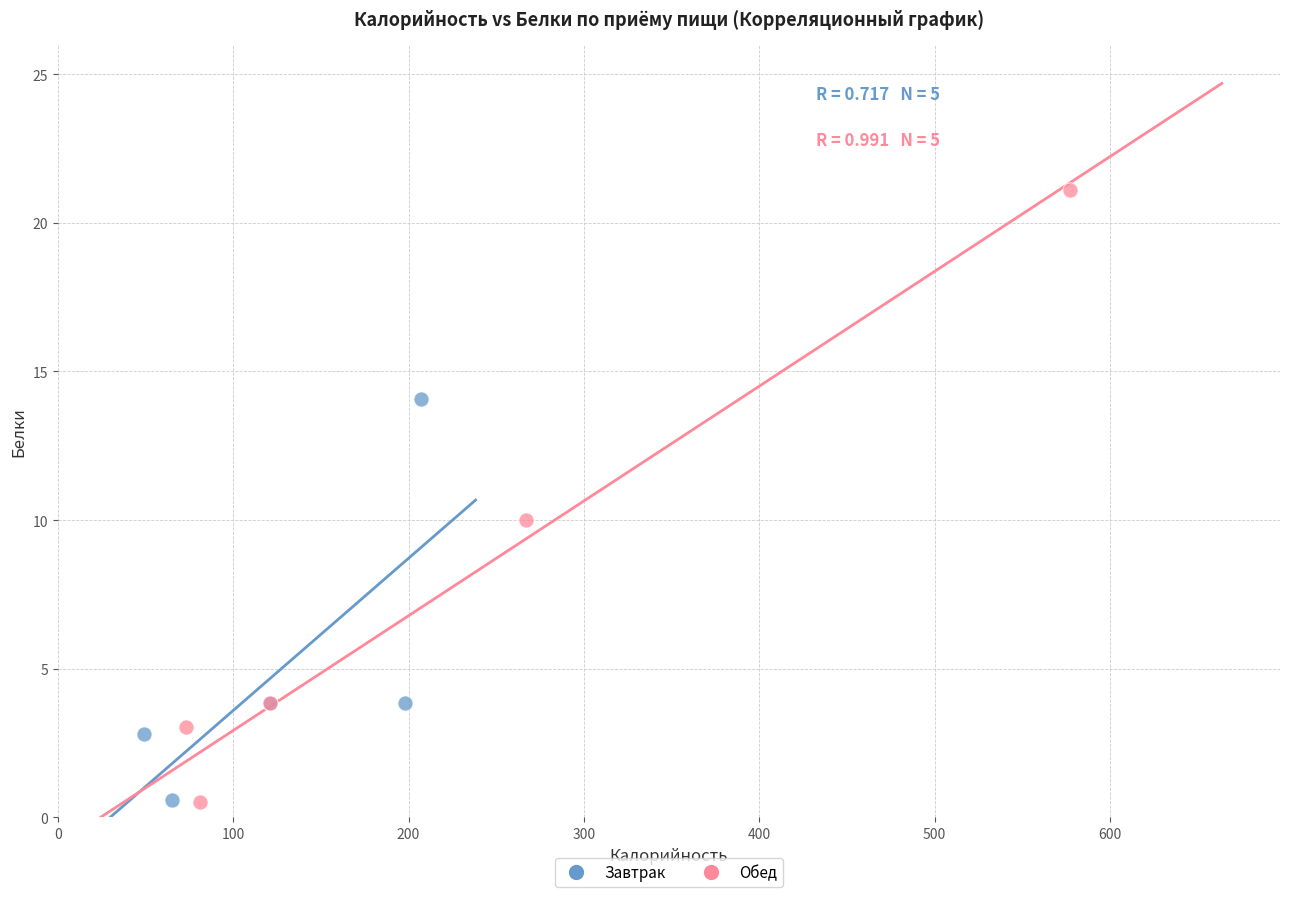

Which series has the widest spread of Y values?

Обед